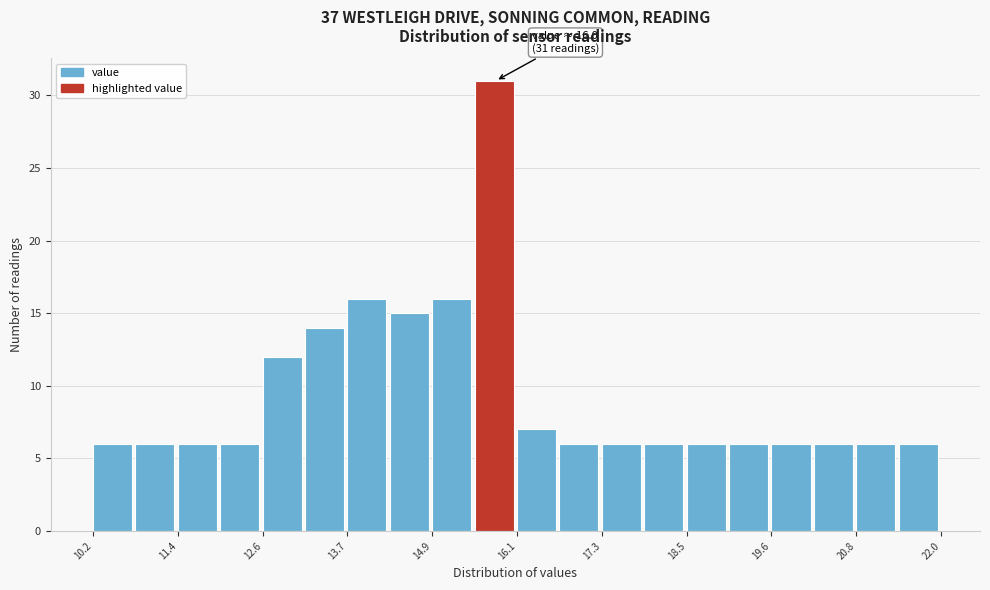

Read against the x-axis, roughly where is the centre of the tallest bar?

15.8